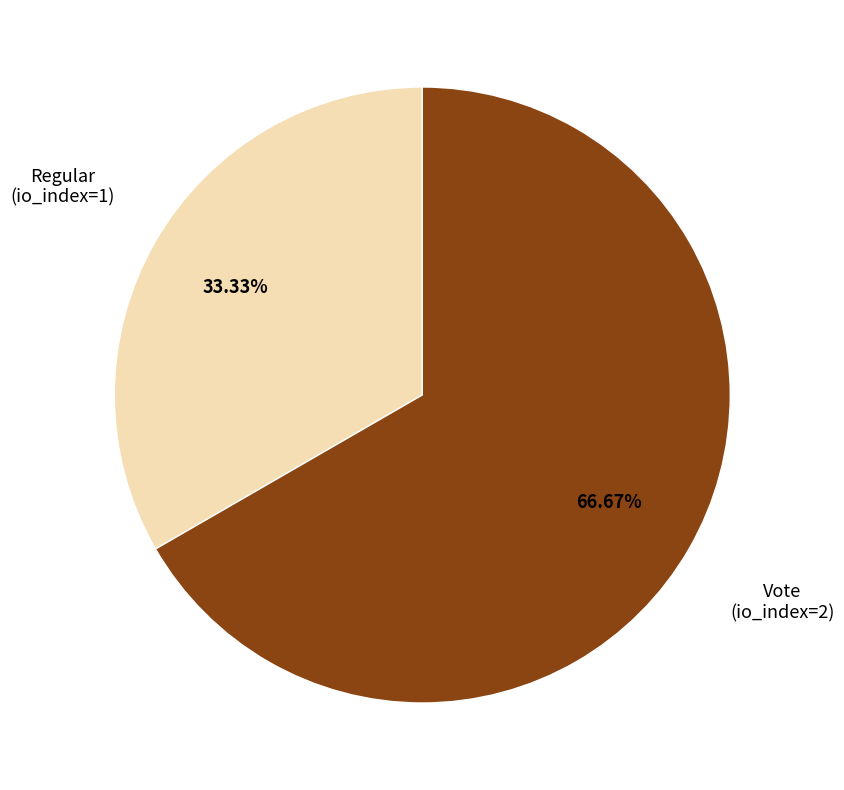

To the nearest percent, what percentage of the pie is Vote?

67%